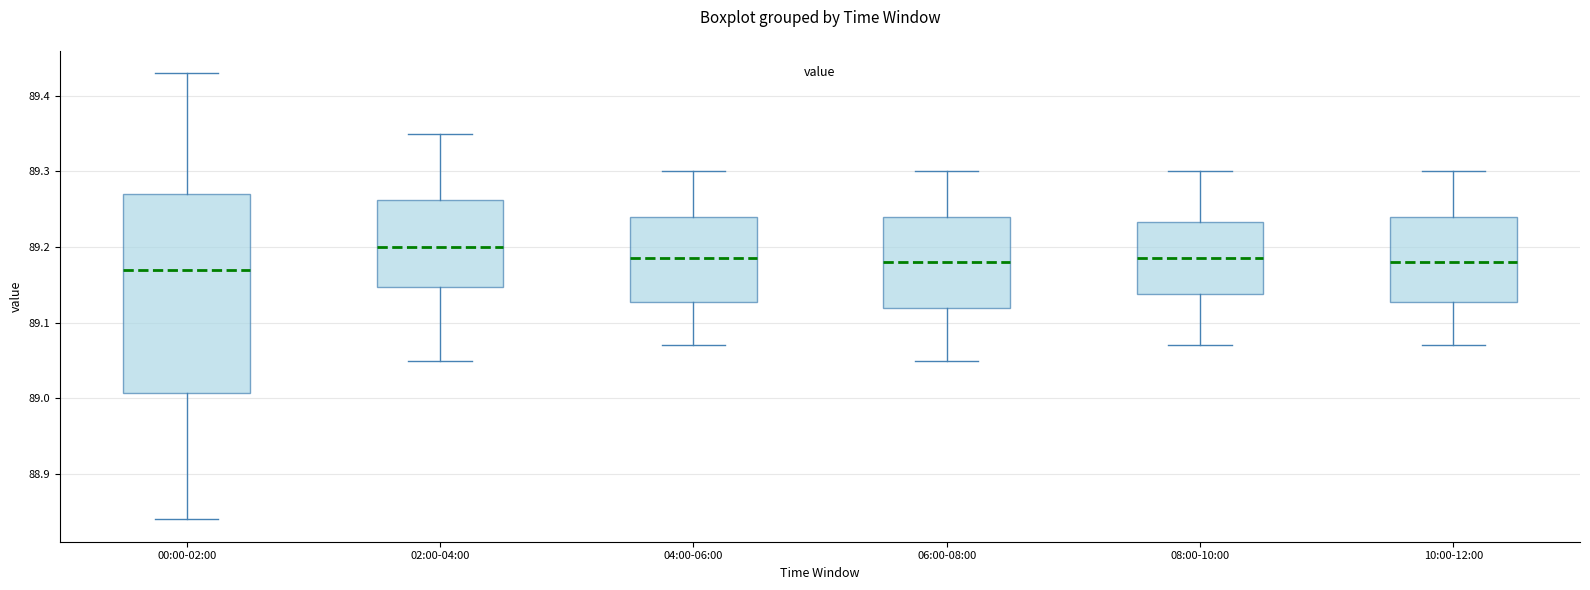

Where is the upper edge of the box for 02:00-04:00 on the y-axis? The values are not printed on the chart, so give them approximately, as read against the axis.

89.26